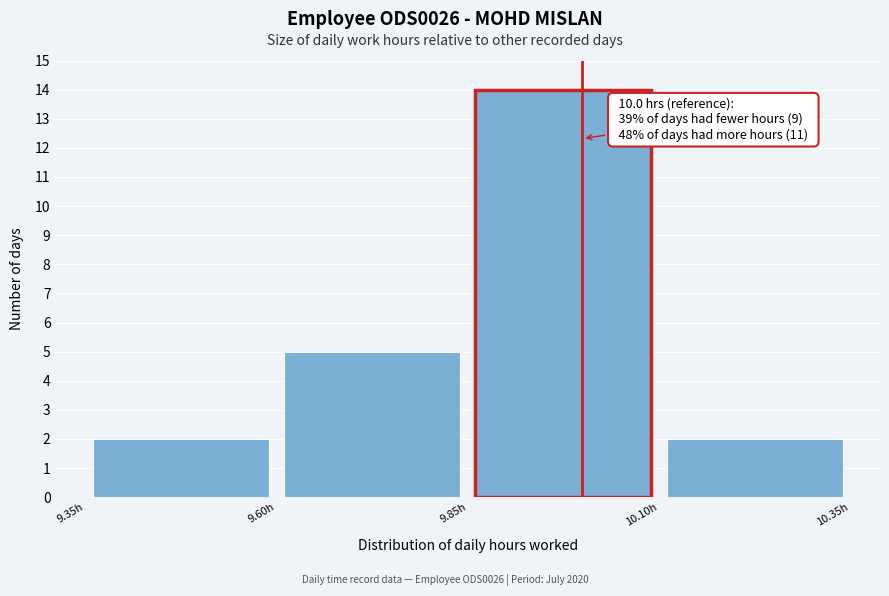

Over which range of the x-axis is the bar tallest?

9.85 to 10.10